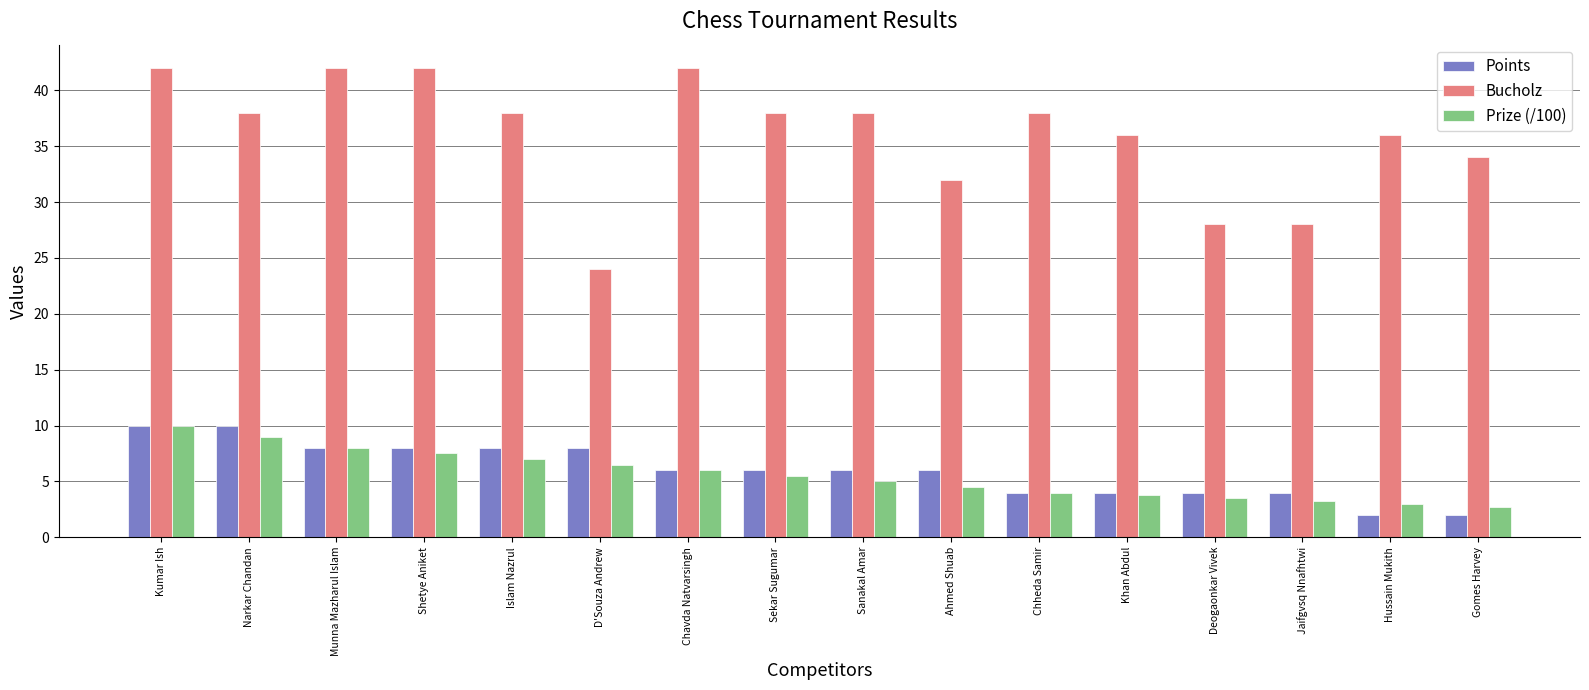

At how many categories does at least one series exceed 10?

16